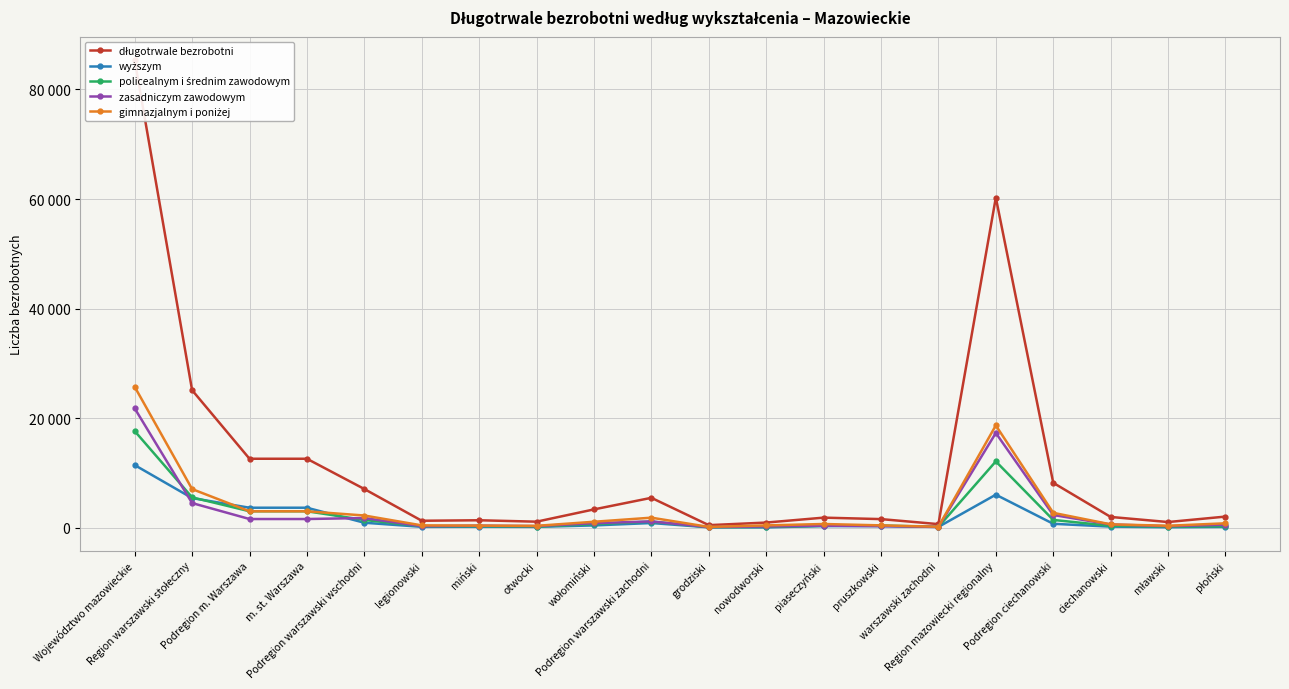

The value of zasadniczym zawodowym at Podregion ciechanowski is 2320. True or false?

True